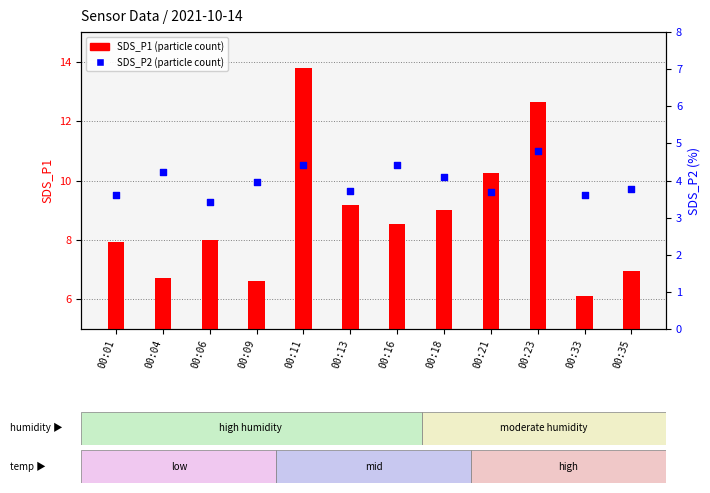

What are all the series names shown in the legend?

SDS_P1, SDS_P2